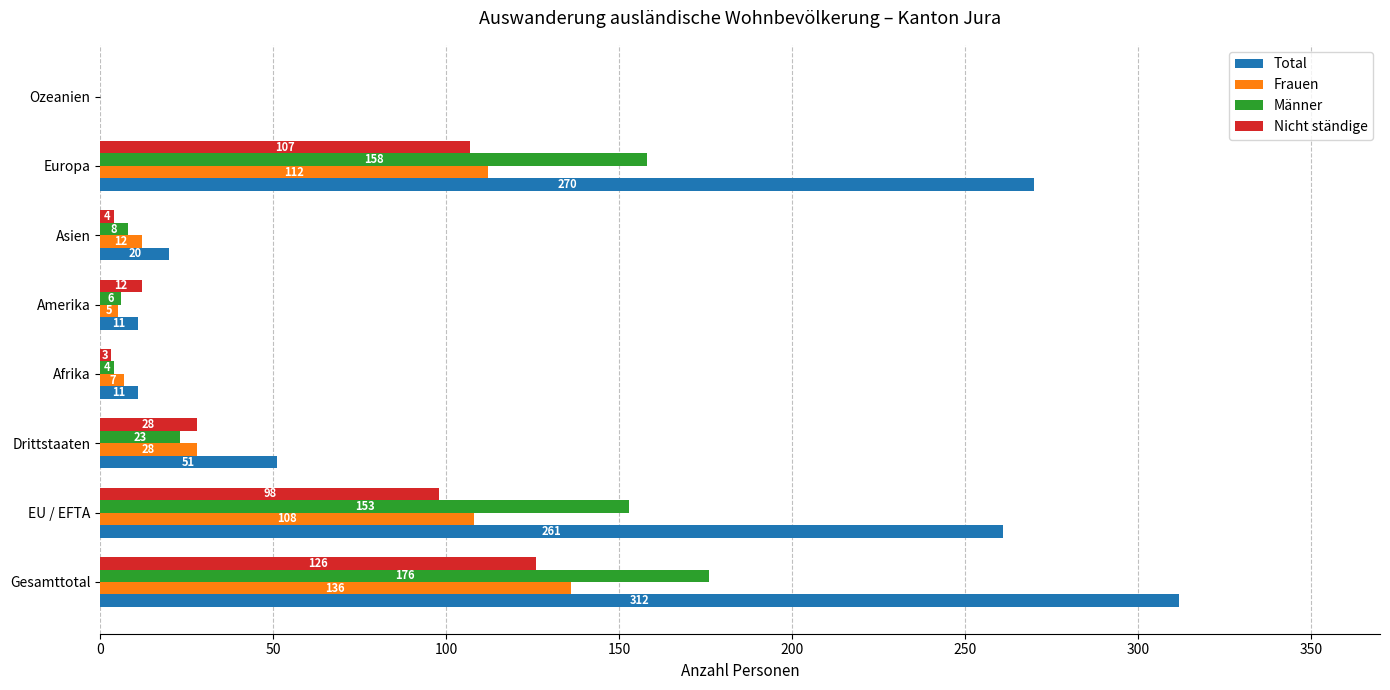

What is the sum of the Nicht ständige values at Ozeanien and Gesamttotal?

126